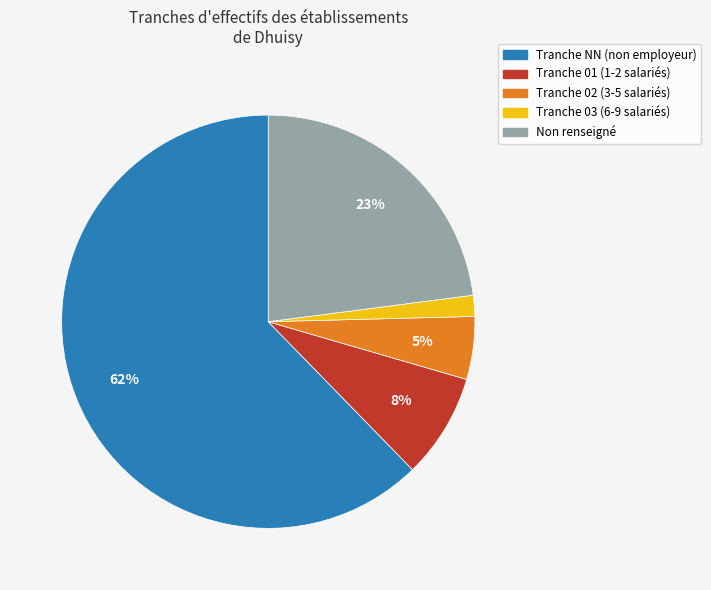

To the nearest percent, what is the average slice percentage?

20%